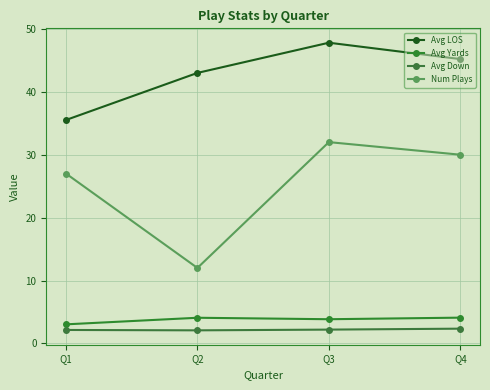

Which has a higher value, Q2 or Q4?

Q4